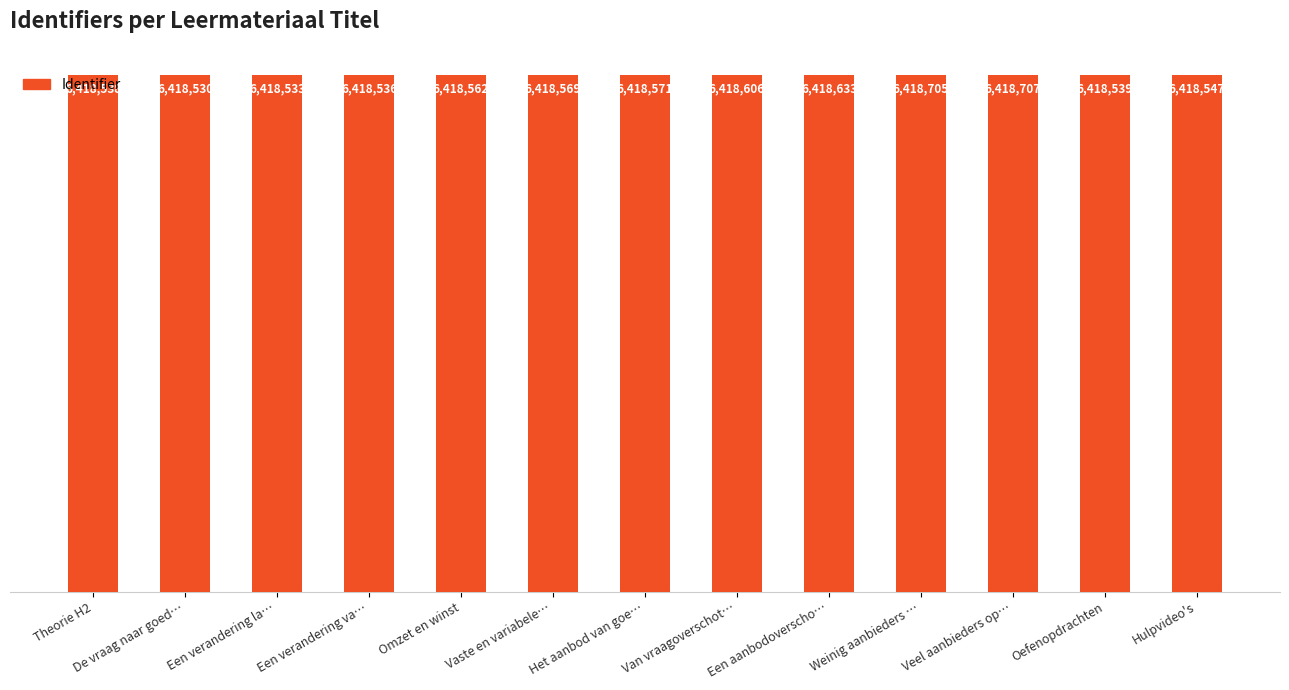

What is the change in value from Theorie H2 to Hulpvideo's?

+9